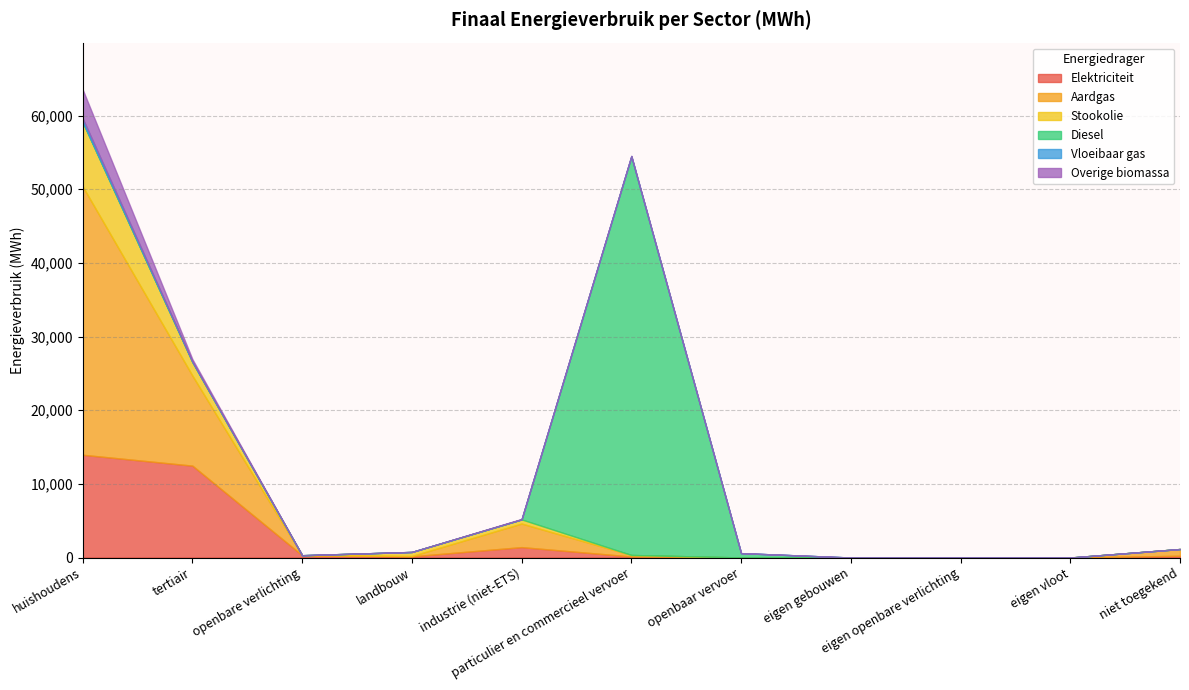

True or false: Overige biomassa has a value of -2507.4 at openbare verlichting.

False